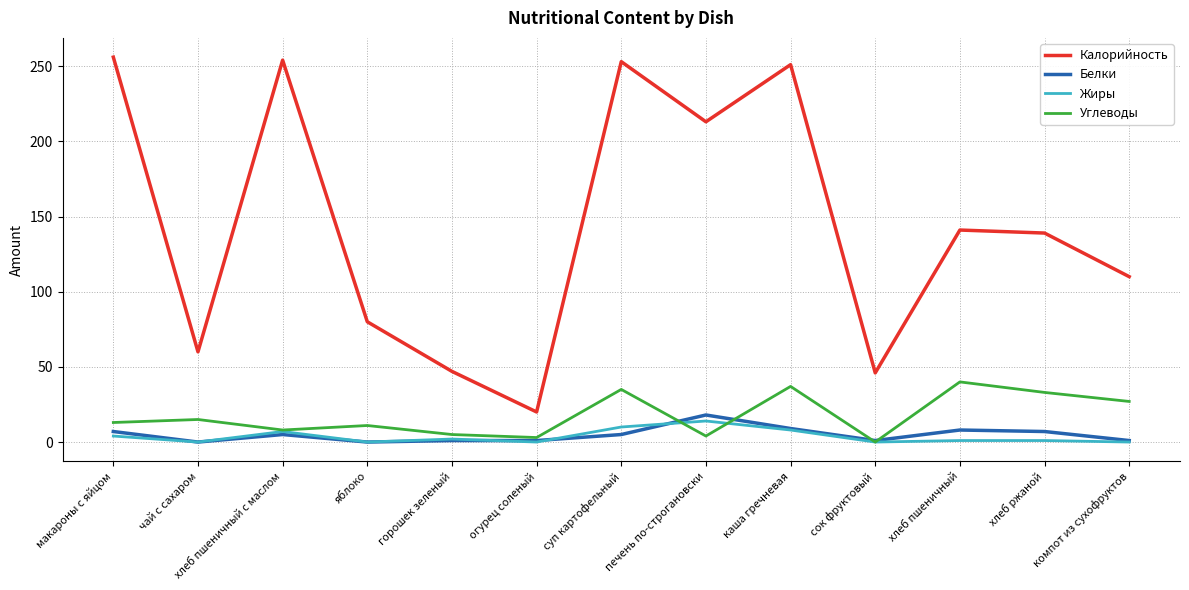

In Жиры, how many points are lower than both neighbors (excluding endpoints)?

4